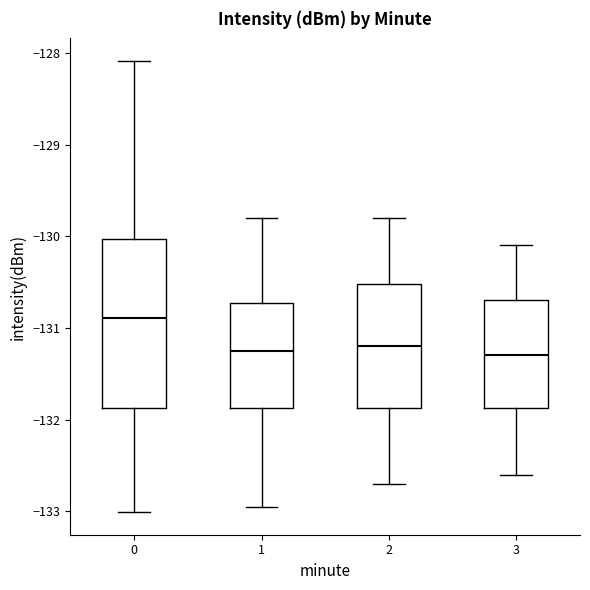

Comparing the boxes themselves (not the whiskers), which one is the tallest?

0